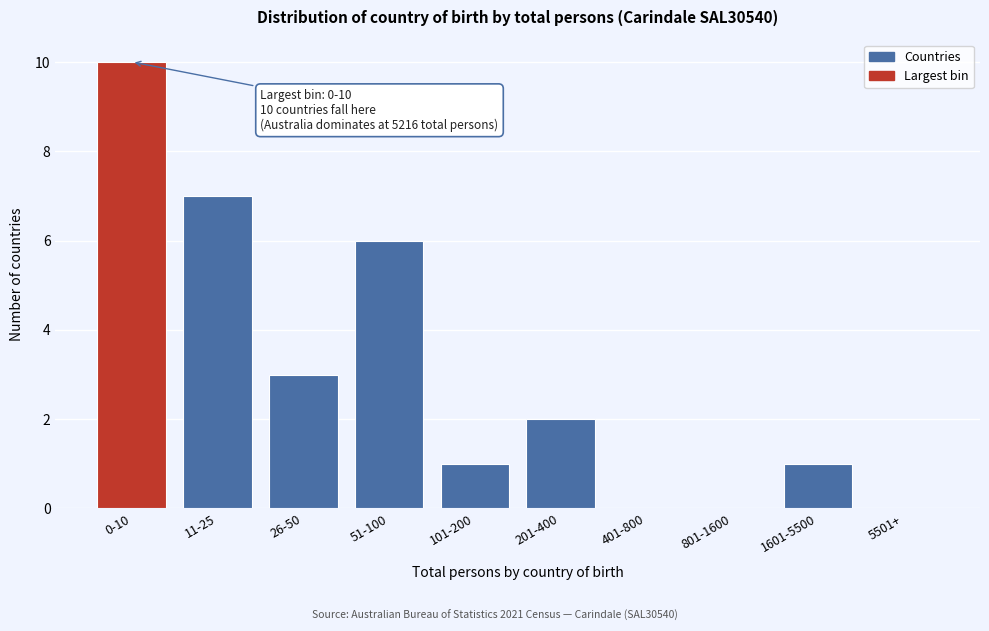

Reading left to right, what are all the values shown in this chart?

0-10=10	11-25=7	26-50=3	51-100=6	101-200=1	201-400=2	401-800=0	801-1600=0	1601-5500=1	5501+=0